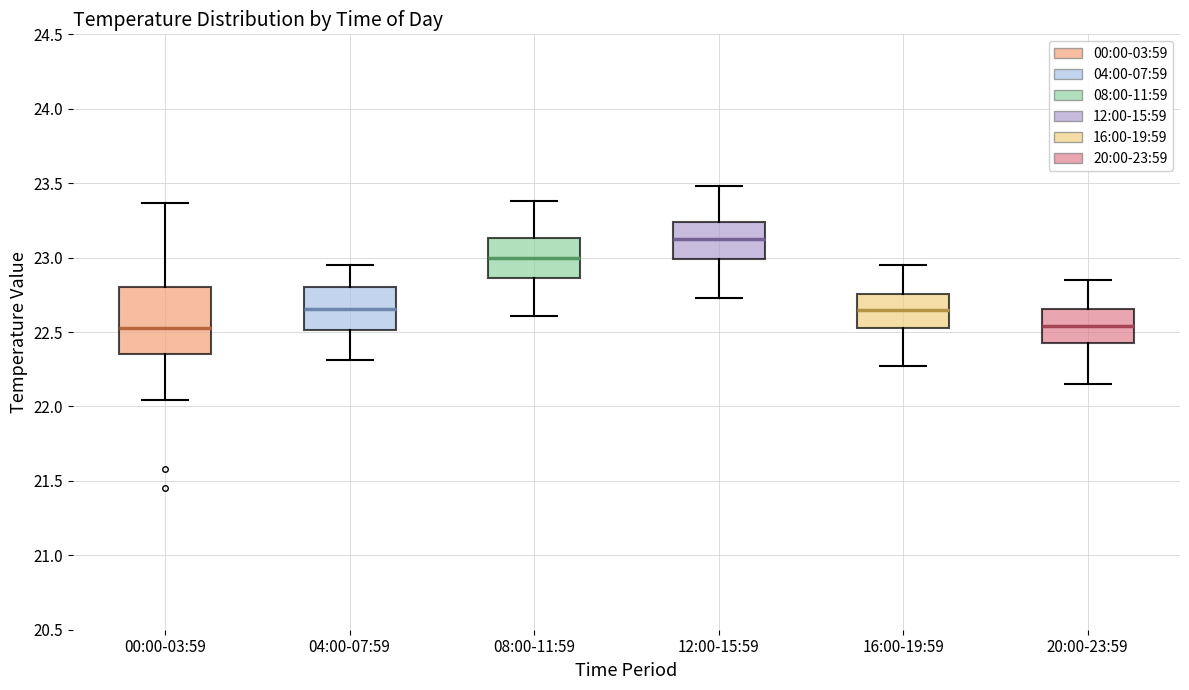

Reading left to right, read every box against the y-axis: the position of its median line, the range the box covers, and the ends of its whiskers. The values are not printed on the chart, so give them approximately, as read against the axis.

00:00-03:59: median 22.55, box 22.35 to 22.80, whiskers 22.05 to 23.35
04:00-07:59: median 22.65, box 22.50 to 22.80, whiskers 22.30 to 22.95
08:00-11:59: median 23.00, box 22.85 to 23.15, whiskers 22.60 to 23.40
12:00-15:59: median 23.15, box 23.00 to 23.25, whiskers 22.75 to 23.50
16:00-19:59: median 22.65, box 22.55 to 22.75, whiskers 22.25 to 22.95
20:00-23:59: median 22.55, box 22.45 to 22.65, whiskers 22.15 to 22.85